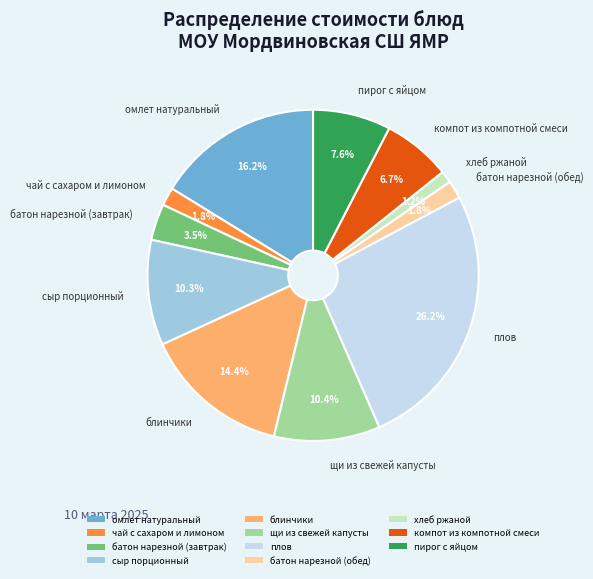

What is the smallest slice in the pie chart?

хлеб ржаной